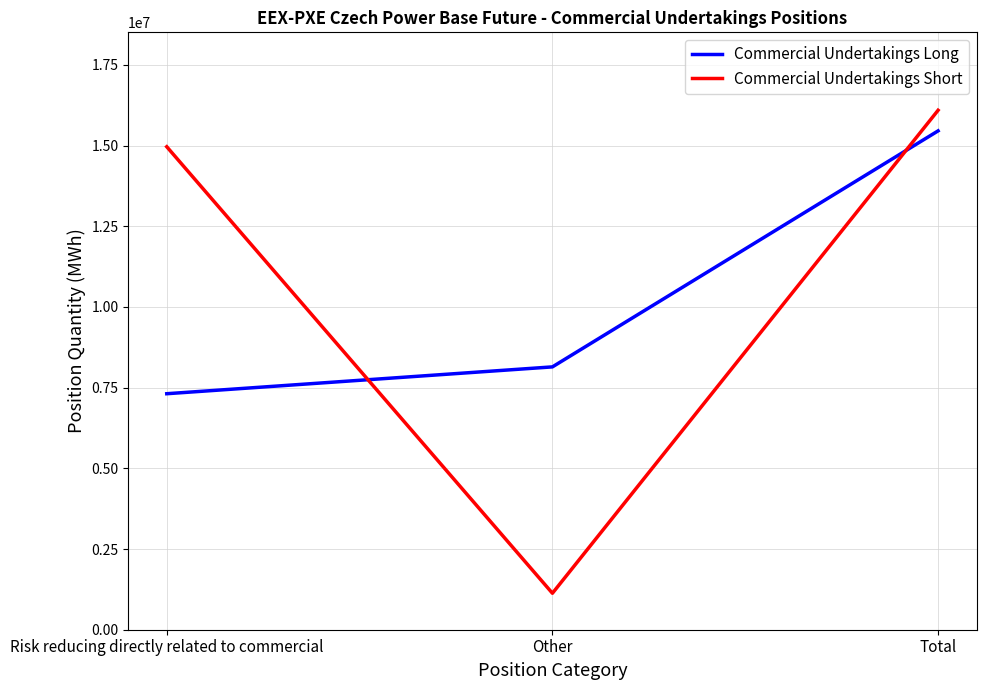

Which label corresponds to the largest value in the chart?

Total